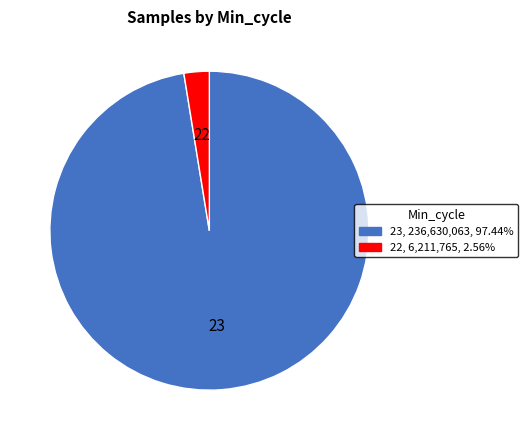

Does any single category account for the majority?

Yes